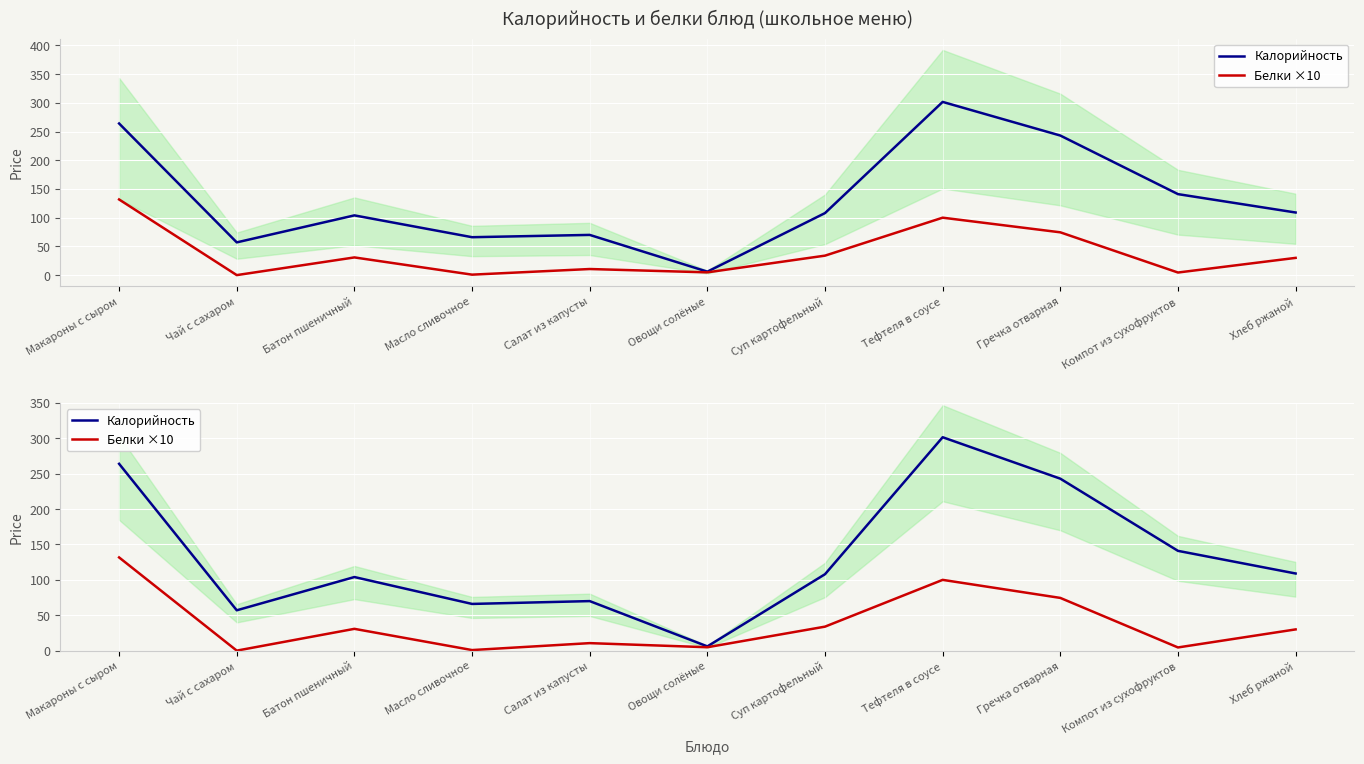

Which series has the largest total across all categories?

Калорийность